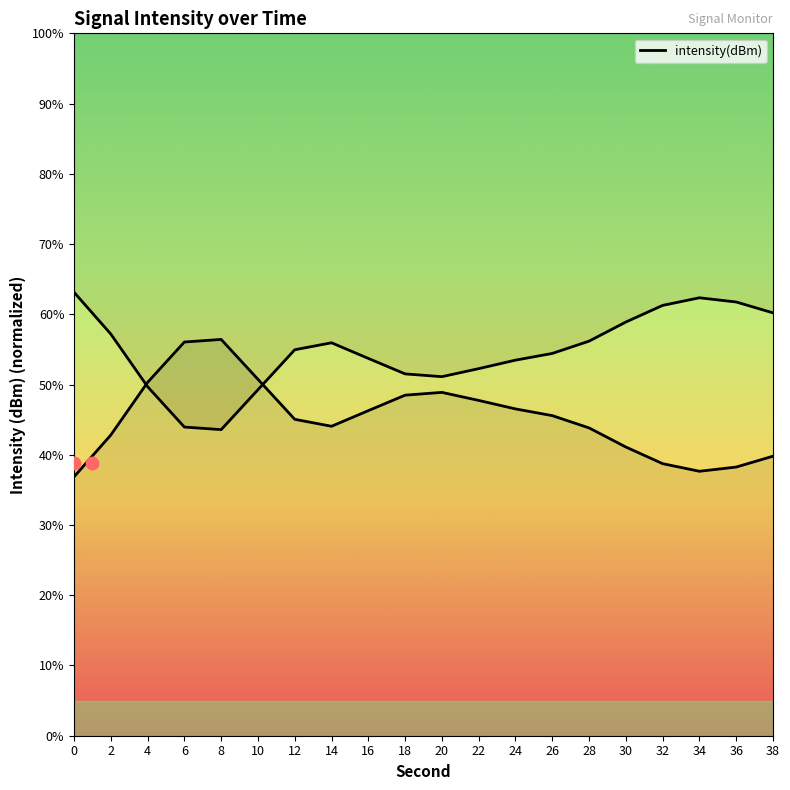

What is the ratio of the value at 20 to the value at 38?

1.2